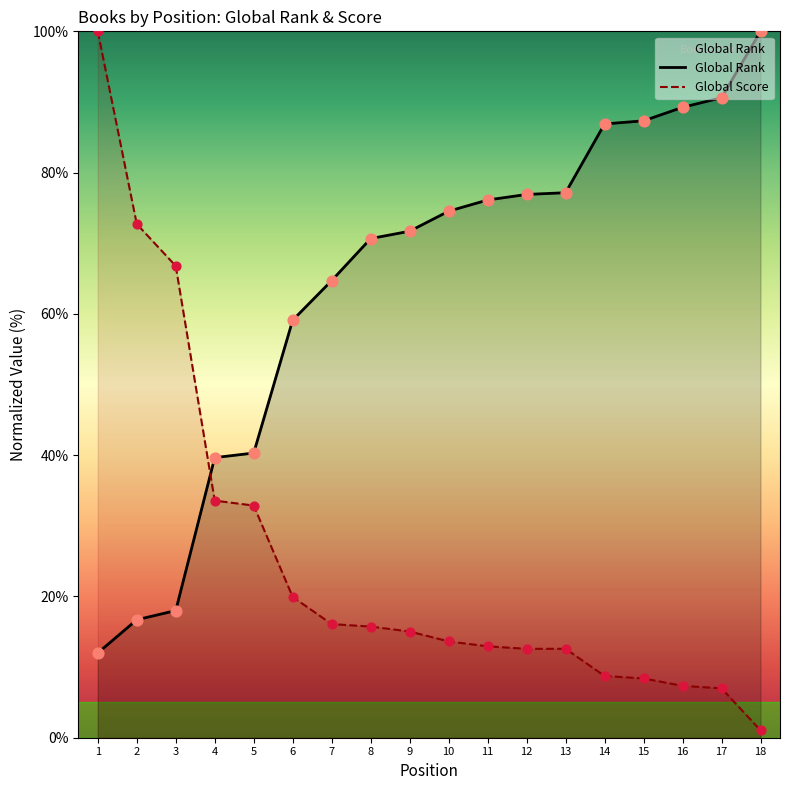

Which series has the largest total across all categories?

Global Rank